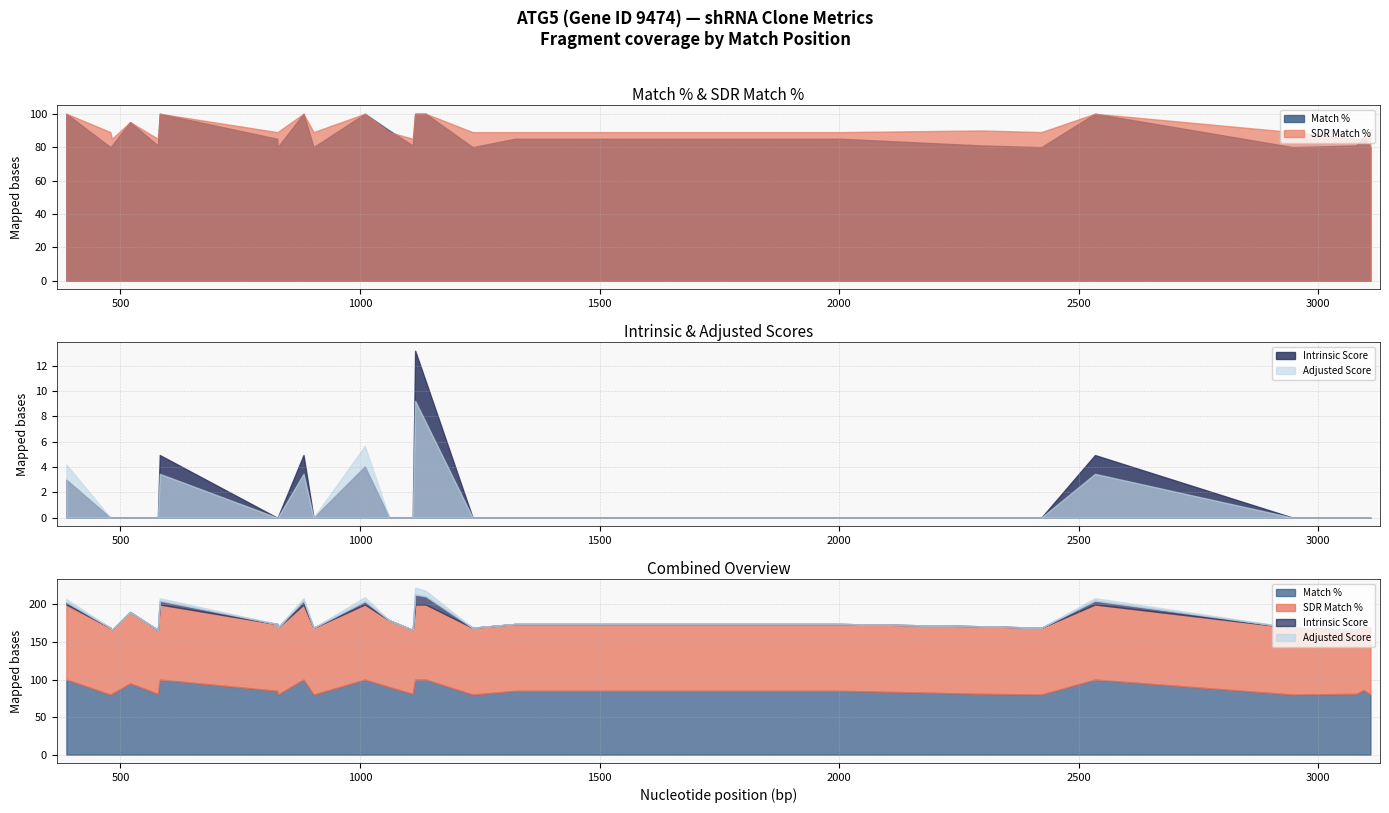

List the labels in order of Adjusted Score value, smallest first.

479, 482, 520, 578, 827, 828, 903, 1061, 1110, 1235, 1323, 1423, 1793, 2005, 2298, 2422, 2947, 3079, 3095, 3109, 582, 882, 2534, 387, 1010, 1137, 1115